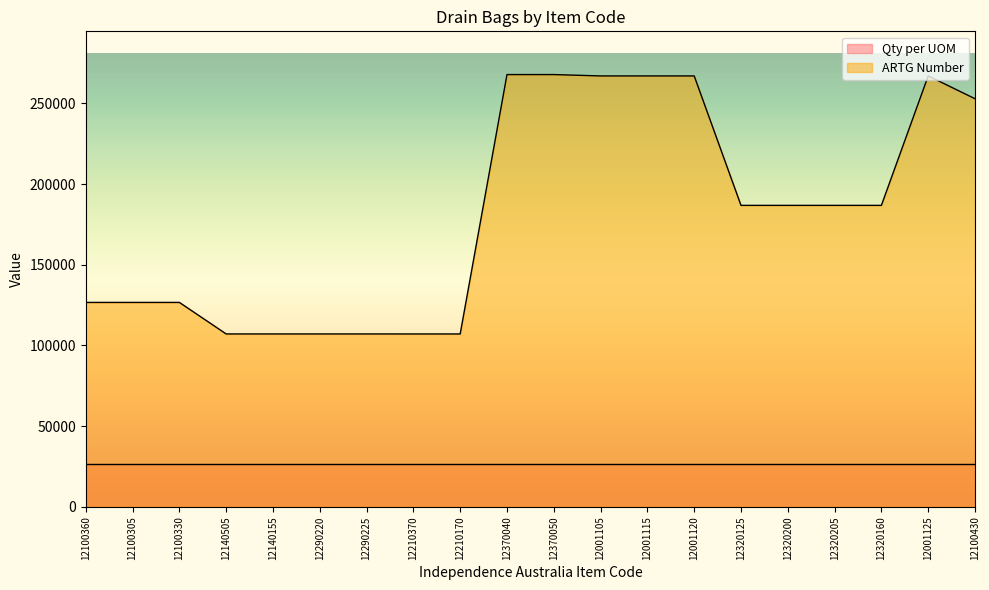

What is the change in value from 12290225 to 12320125?

+79678